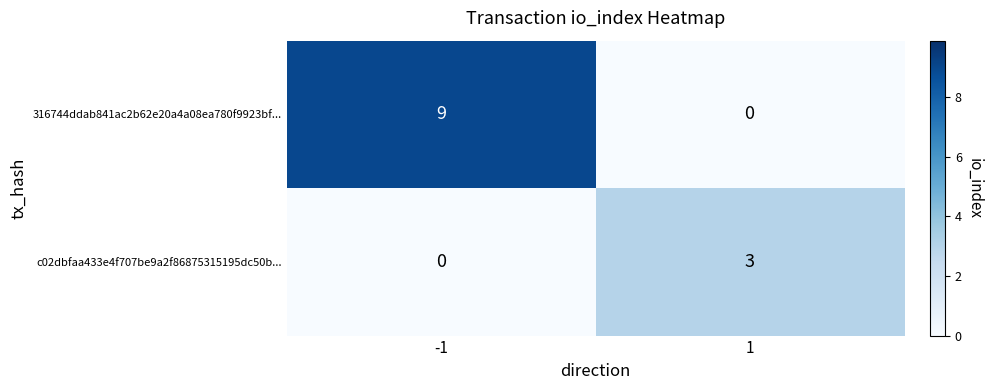

What is the sum of the 316744ddab841ac2b62e20a4a08ea780f9923bf... values at 1 and -1?

9